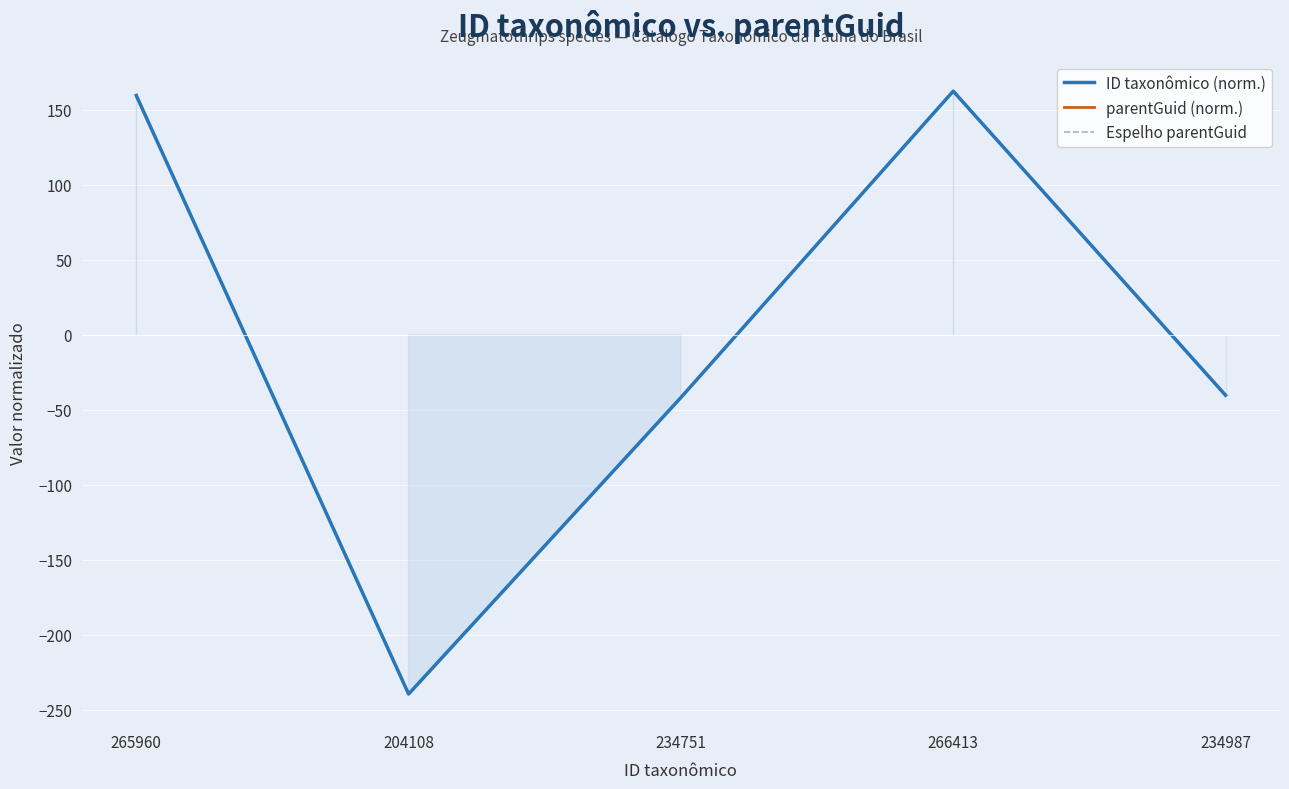

What are all the series names shown in the legend?

ID taxonômico (norm.), parentGuid (norm.), Espelho parentGuid